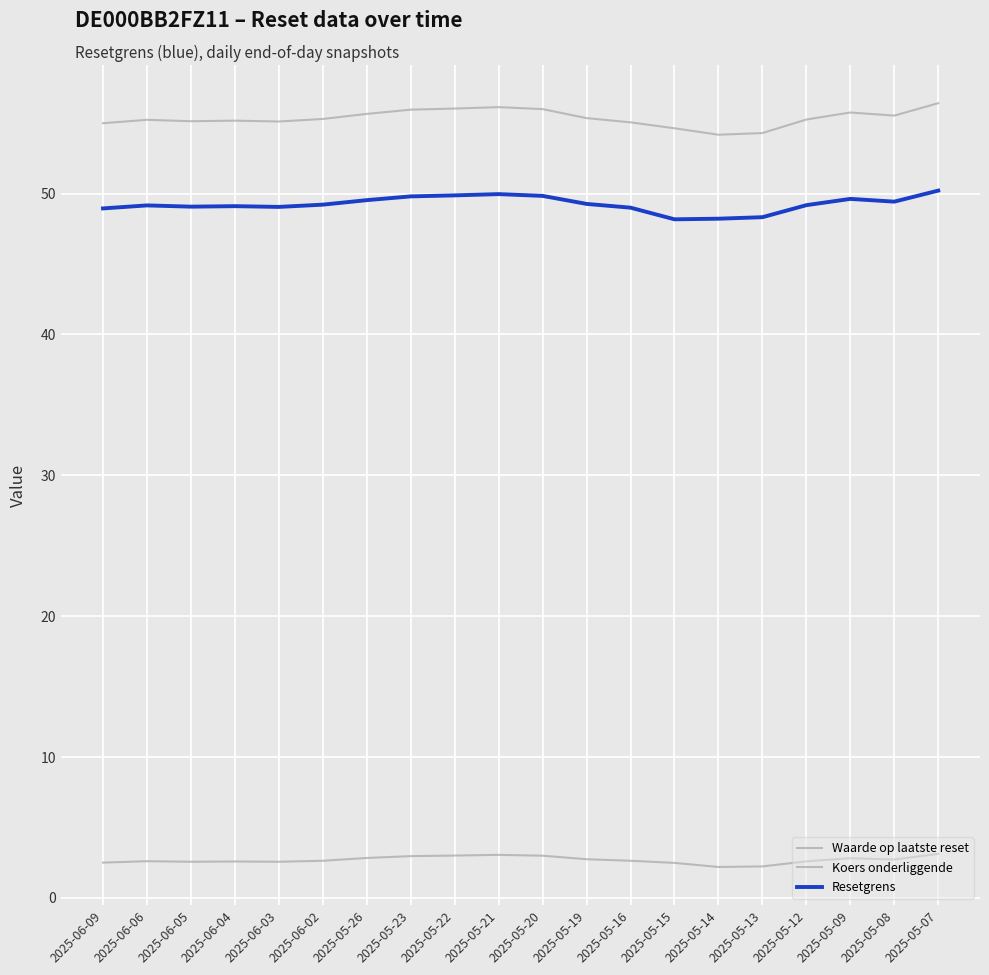

True or false: Koers onderliggende and Waarde op laatste reset intersect in this chart.

False